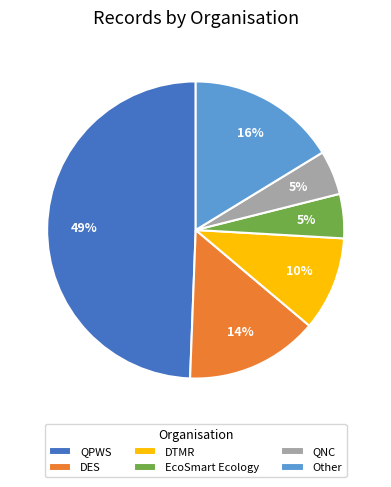

Is there any slice that represents more than half of the pie?

No